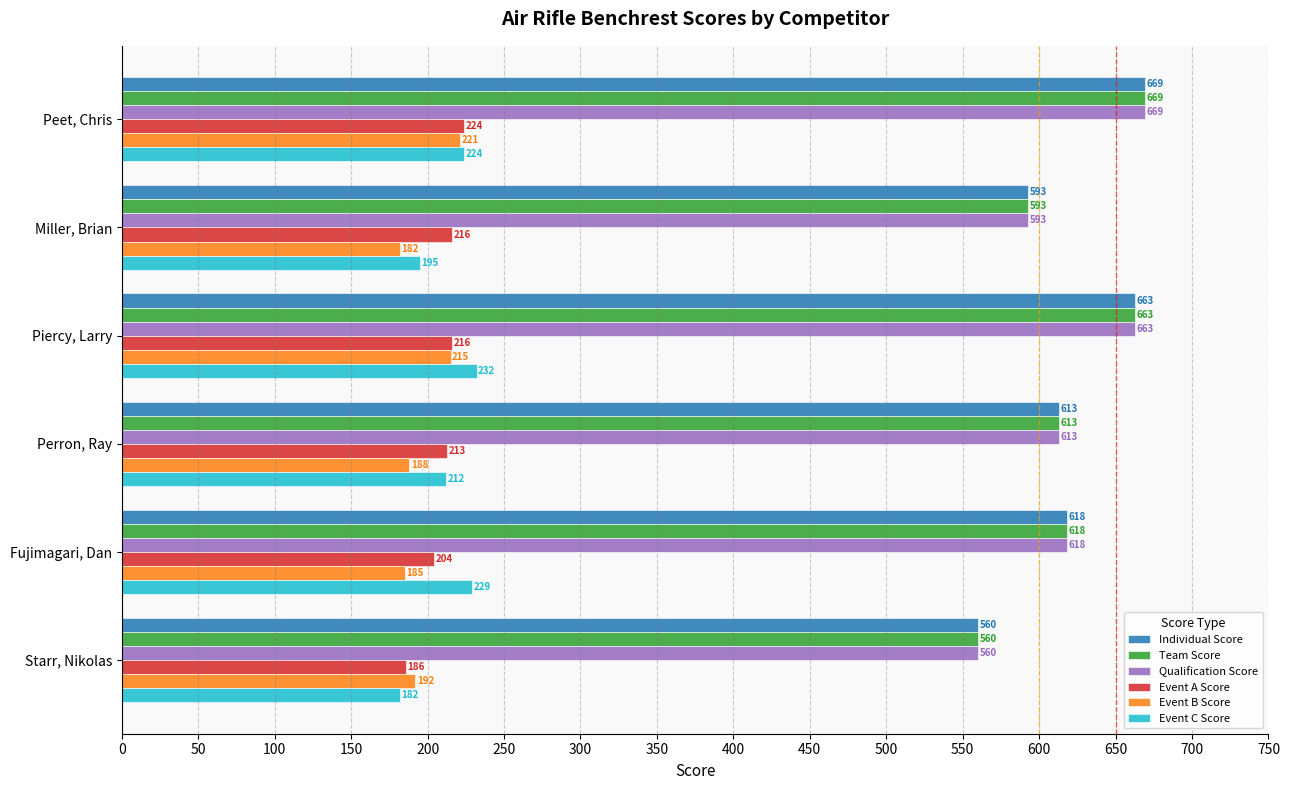

What is the average value of the Team Score series?

619